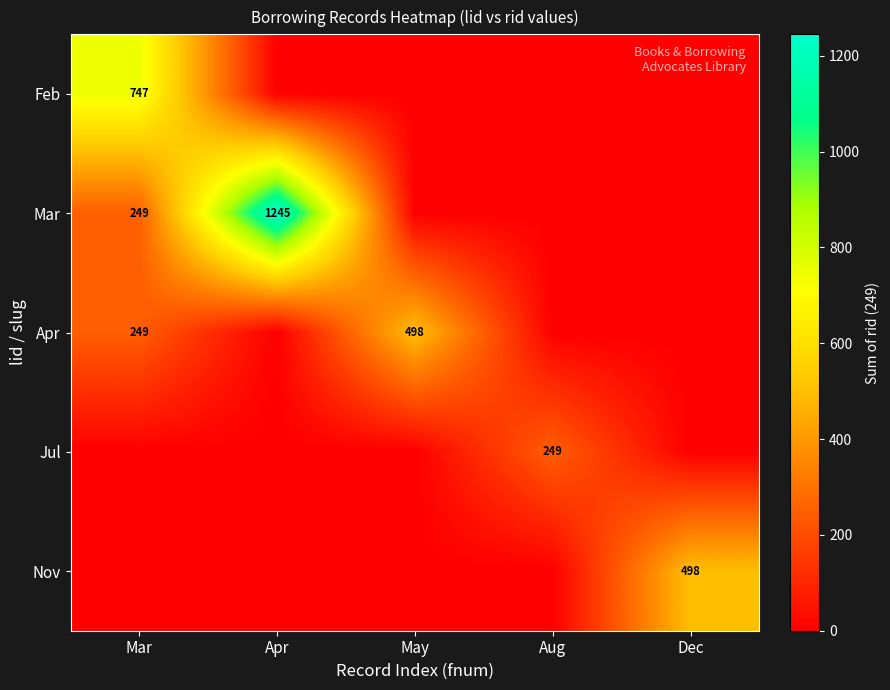

The value of Feb at Mar is 747. True or false?

True